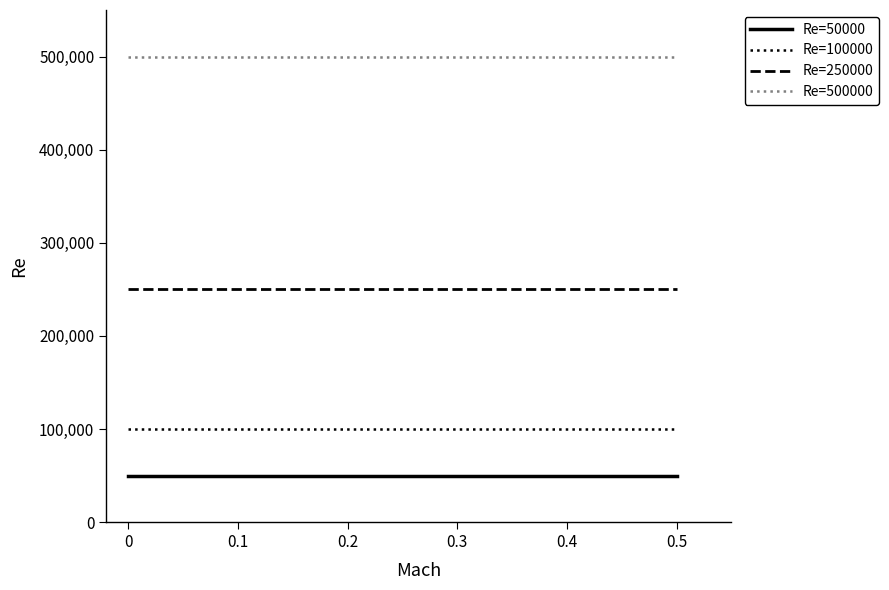

At how many categories does at least one series exceed 413095?

4